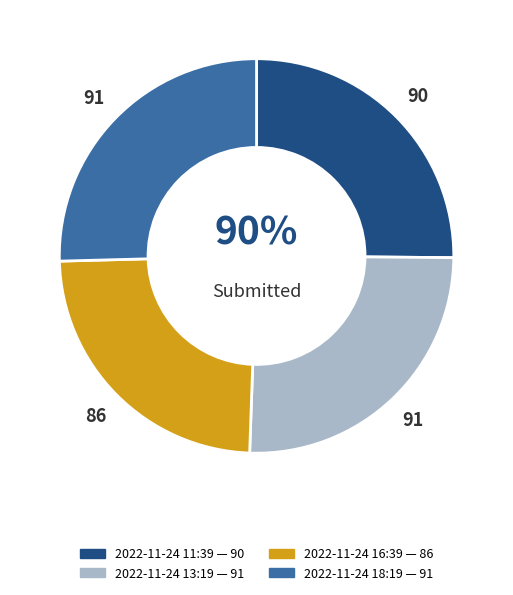

To the nearest percent, what portion does 2022-11-24T13:19 represent?

25%